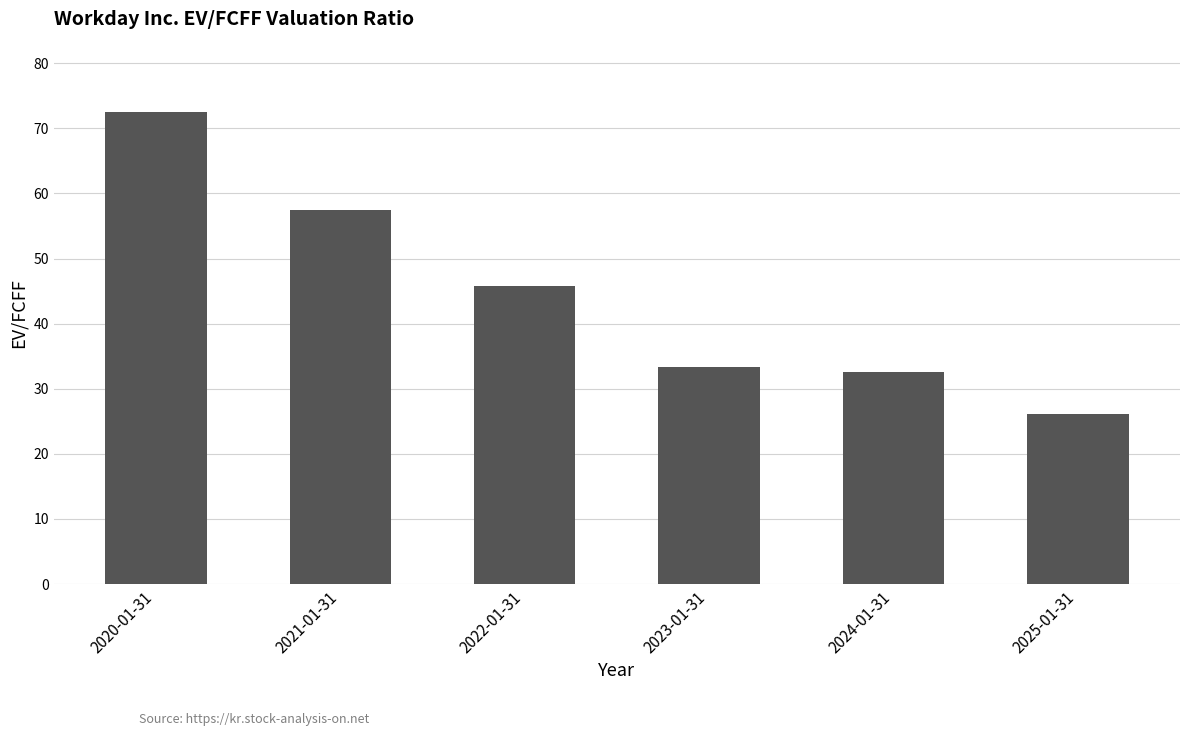

How many data points are above 45?

3